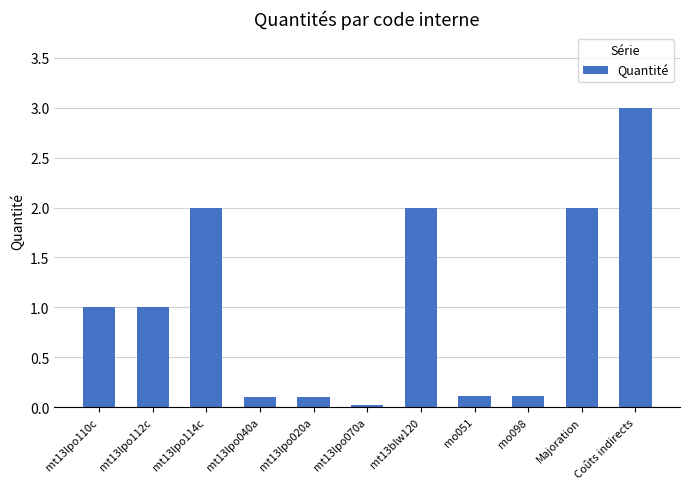

How many distinct data groups are displayed?

1